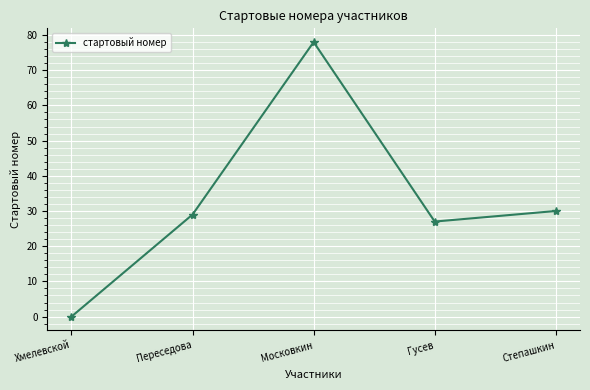

What is the difference between the values at Переседова and Московкин?

49